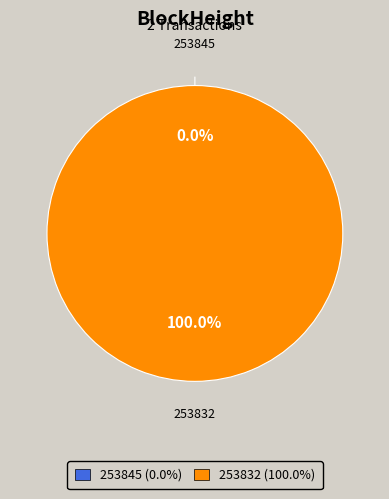

Which category has the biggest portion of the pie?

253832